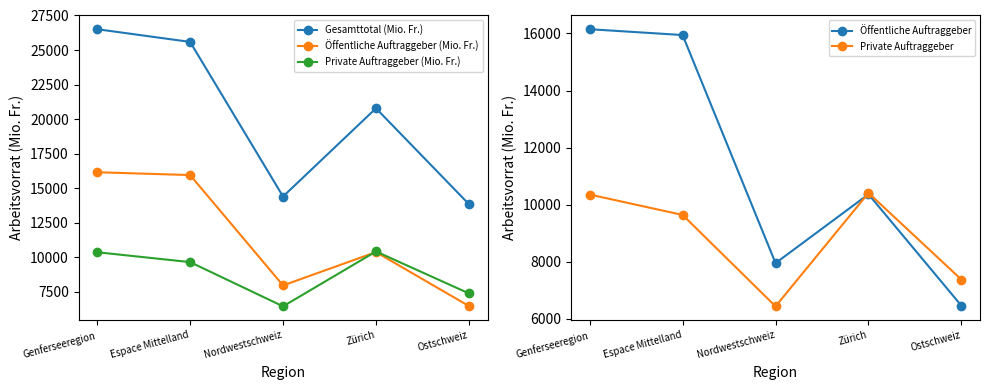

List the labels in order of Gesamttotal (Mio. Fr.) value, smallest first.

Ostschweiz, Nordwestschweiz, Zürich, Espace Mittelland, Genferseeregion